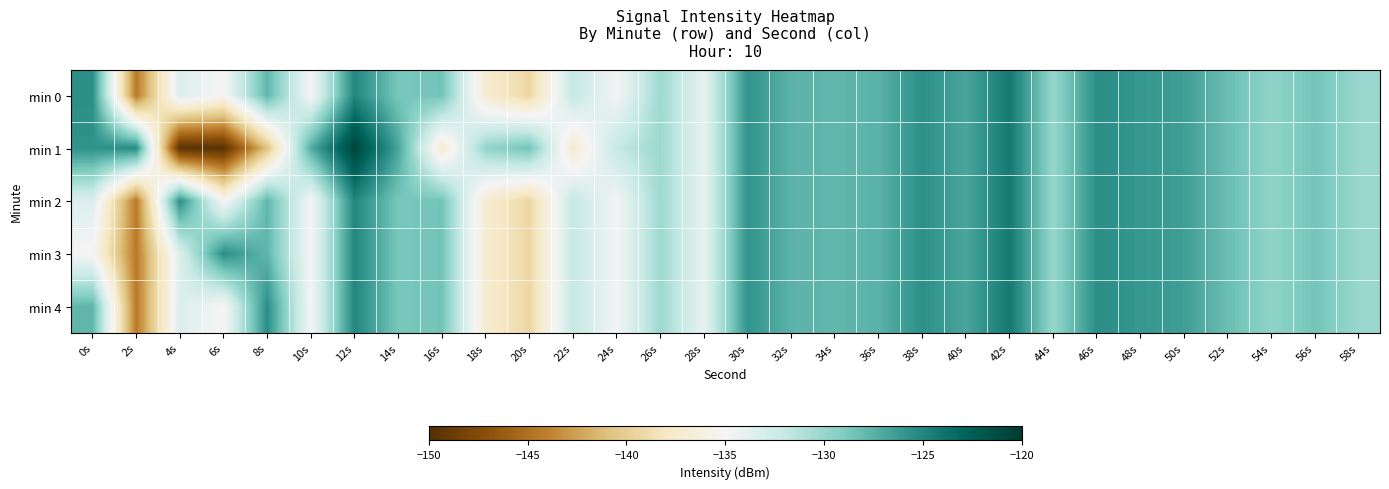

Reading right to left, transcribe all the data shown in this chart.

min 0: 58s=-130.1	56s=-128.6	54s=-129.7	52s=-128.2	50s=-126.5	48s=-126.0	46s=-125.5	44s=-130.0	42s=-124.3	40s=-126.9	38s=-125.6	36s=-127.5	34s=-127.8	32s=-127.6	30s=-125.8	28s=-134.0	26s=-130.3	24s=-134.8	22s=-132.0	20s=-139.3	18s=-137.1	16s=-128.5	14s=-128.8	12s=-125.1	10s=-135.0	8s=-127.8	6s=-135.1	4s=-133.3	2s=-144.3	0s=-125.6
min 1: 58s=-130.1	56s=-128.6	54s=-129.7	52s=-128.2	50s=-126.5	48s=-126.0	46s=-125.5	44s=-130.0	42s=-124.3	40s=-126.9	38s=-125.6	36s=-127.5	34s=-127.8	32s=-127.6	30s=-125.8	28s=-134.0	26s=-130.3	24s=-132.0	22s=-137.1	20s=-128.5	18s=-129.9	16s=-137.0	14s=-126.8	12s=-120.8	10s=-127.2	8s=-140.7	6s=-149.7	4s=-149.6	2s=-125.4	0s=-125.8
min 2: 58s=-130.1	56s=-128.6	54s=-129.7	52s=-128.2	50s=-126.5	48s=-126.0	46s=-125.5	44s=-130.0	42s=-124.3	40s=-126.9	38s=-125.6	36s=-127.5	34s=-127.8	32s=-127.6	30s=-125.8	28s=-134.0	26s=-130.3	24s=-134.8	22s=-132.0	20s=-139.3	18s=-137.1	16s=-128.5	14s=-128.8	12s=-125.1	10s=-135.0	8s=-127.8	6s=-135.1	4s=-125.6	2s=-144.3	0s=-133.3
min 3: 58s=-130.1	56s=-128.6	54s=-129.7	52s=-128.2	50s=-126.5	48s=-126.0	46s=-125.5	44s=-130.0	42s=-124.3	40s=-126.9	38s=-125.6	36s=-127.5	34s=-127.8	32s=-127.6	30s=-125.8	28s=-134.0	26s=-130.3	24s=-134.8	22s=-132.0	20s=-139.3	18s=-137.1	16s=-128.5	14s=-128.8	12s=-125.1	10s=-135.0	8s=-127.8	6s=-125.6	4s=-133.3	2s=-144.3	0s=-135.1
min 4: 58s=-130.1	56s=-128.6	54s=-129.7	52s=-128.2	50s=-126.5	48s=-126.0	46s=-125.5	44s=-130.0	42s=-124.3	40s=-126.9	38s=-125.6	36s=-127.5	34s=-127.8	32s=-127.6	30s=-125.8	28s=-134.0	26s=-130.3	24s=-134.8	22s=-132.0	20s=-139.3	18s=-137.1	16s=-128.5	14s=-128.8	12s=-125.1	10s=-135.0	8s=-125.6	6s=-135.1	4s=-133.3	2s=-144.3	0s=-127.8